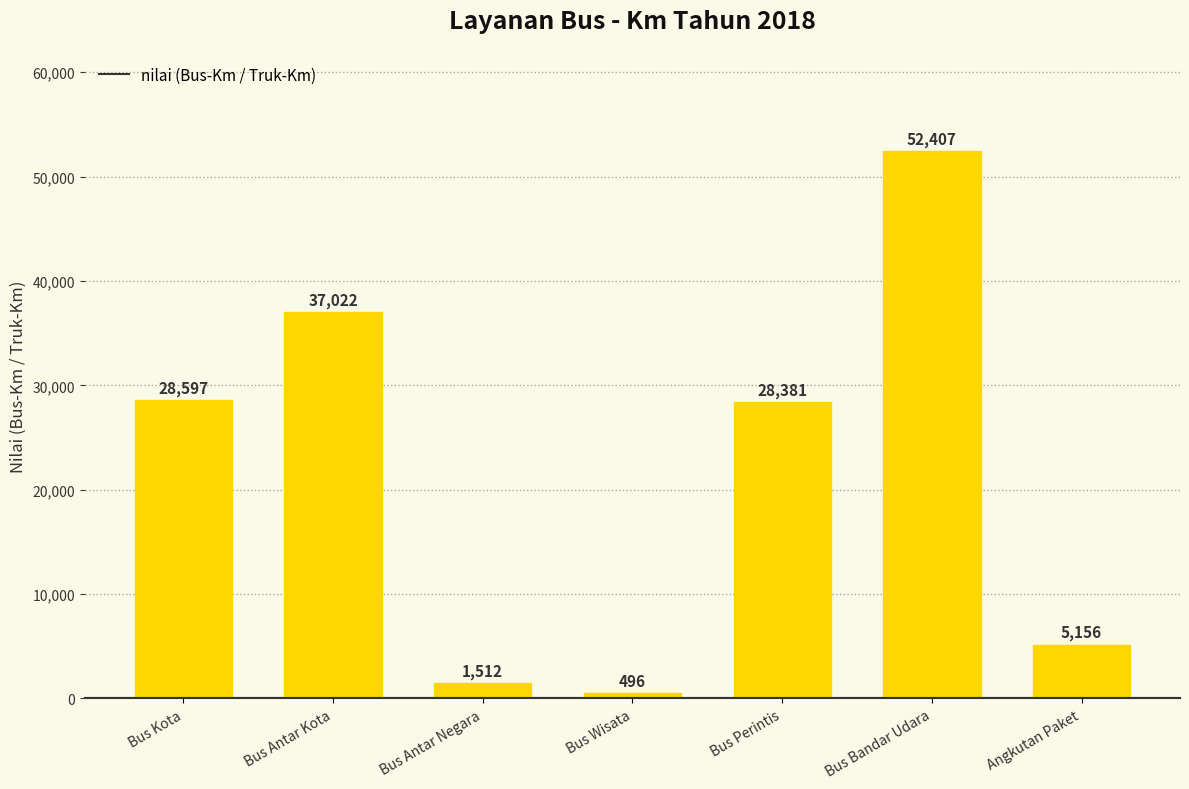

How many distinct data groups are displayed?

1